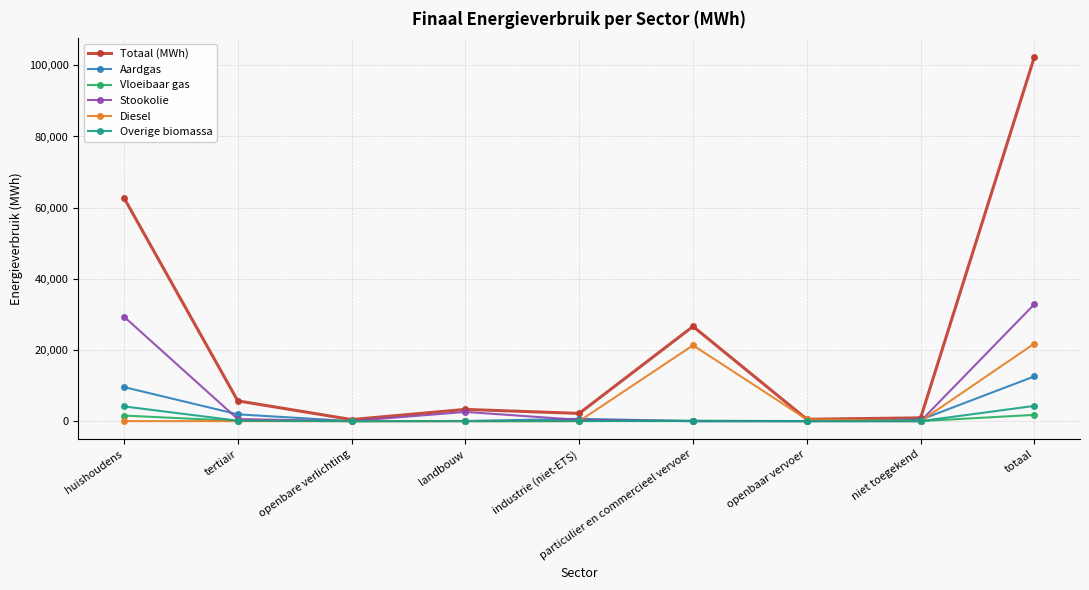

Rank the series by their maximum value, from lowest to highest.

Vloeibaar gas, Overige biomassa, Aardgas, Diesel, Stookolie, Totaal (MWh)